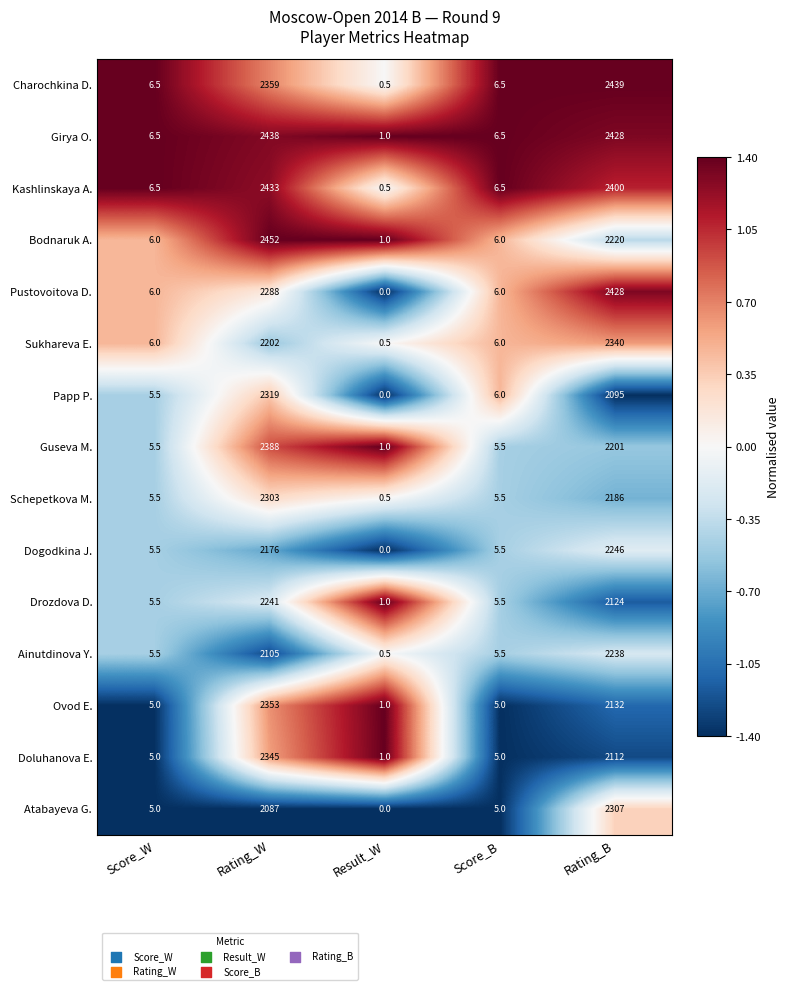

What is the difference between the highest and lowest values at Score_W?

1.5